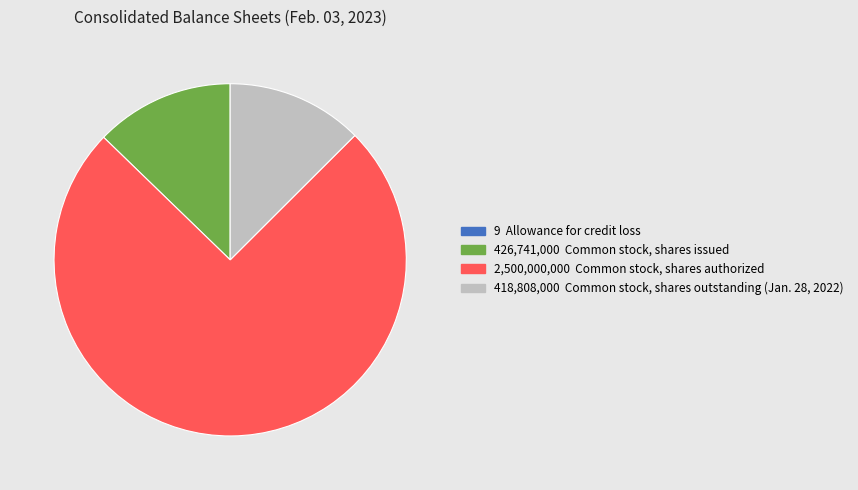

Does any single category account for the majority?

Yes